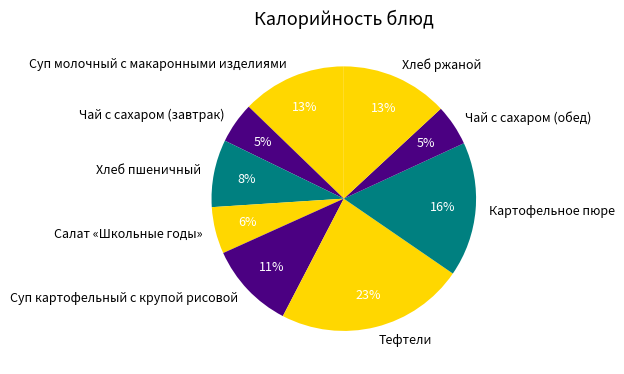

To the nearest percent, what is the combined percentage of Хлеб ржаной and Чай с сахаром (обед)?

18%